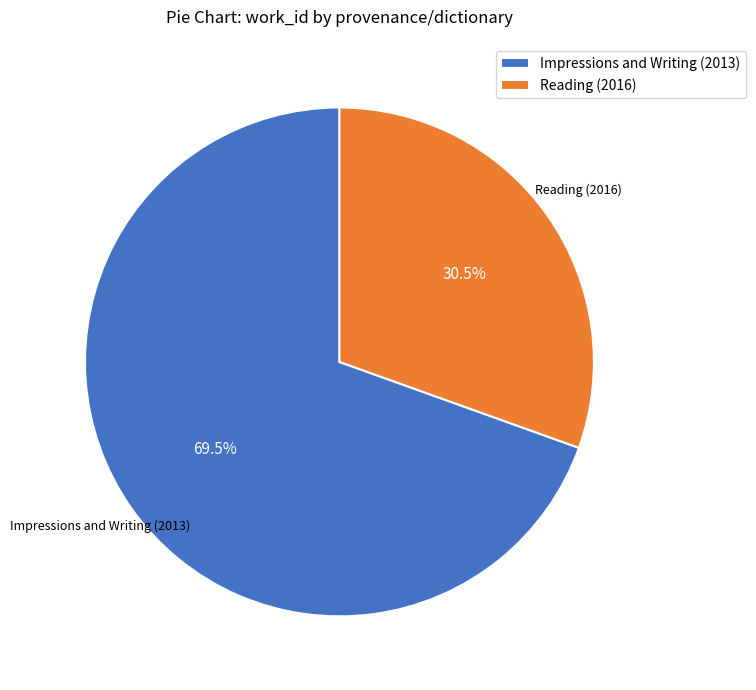

Rank the categories by value from highest to lowest.

Impressions and Writing (2013), Reading (2016)